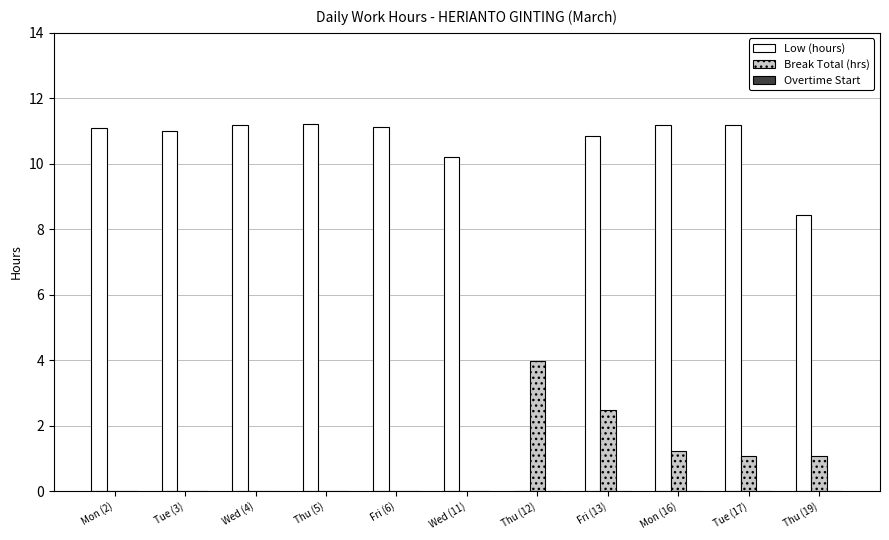

Is the value of Low (hours) at Thu (5) greater than the value of Break Total (hrs) at Tue (17)?

Yes